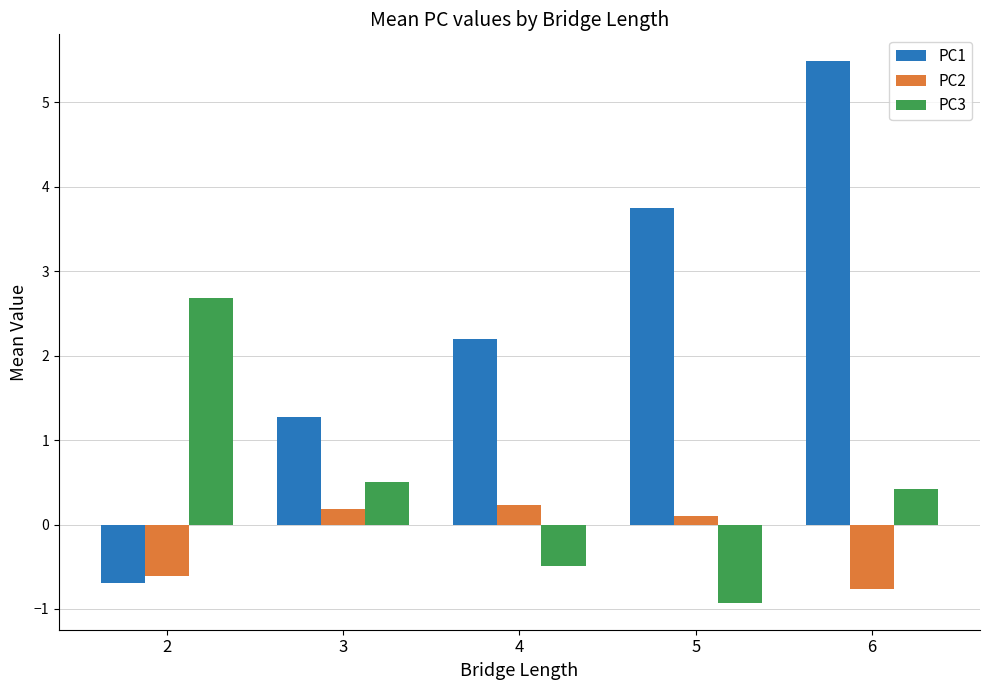

What is the minimum value for PC3?

-0.9